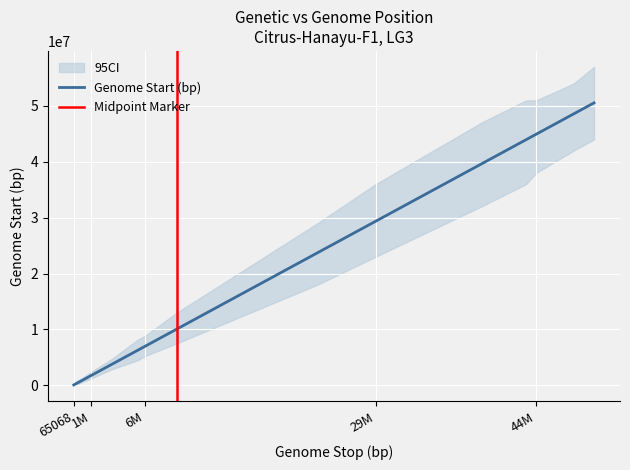

Count the number of values greater than 10054491.

7